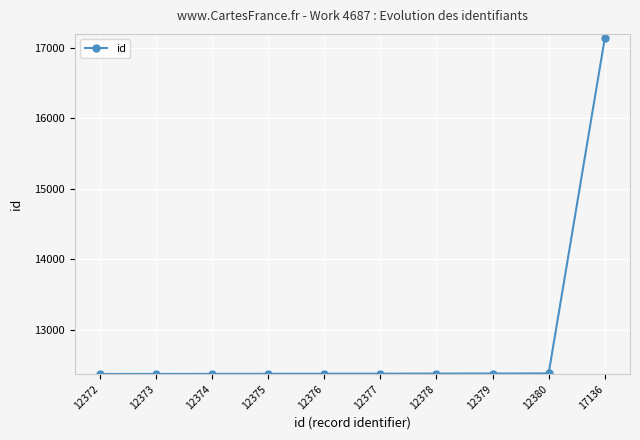

What is the average value?

12852